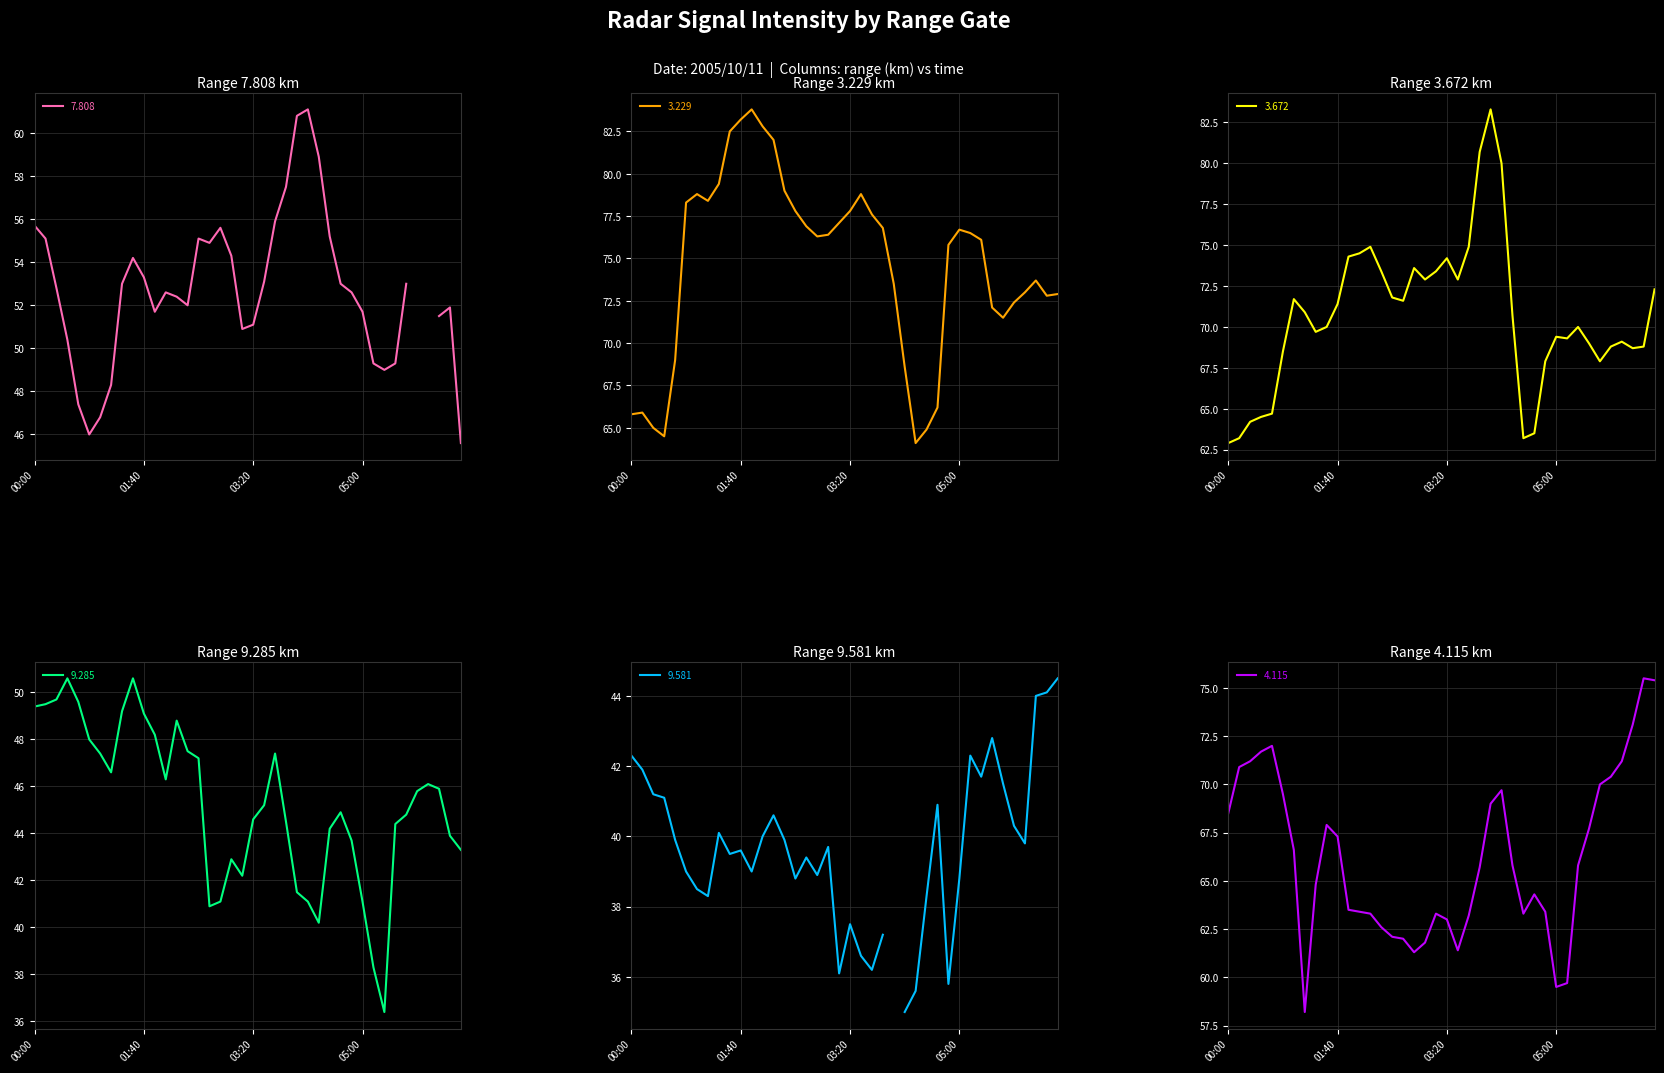

True or false: 3.229 and 3.672 intersect in this chart.

True